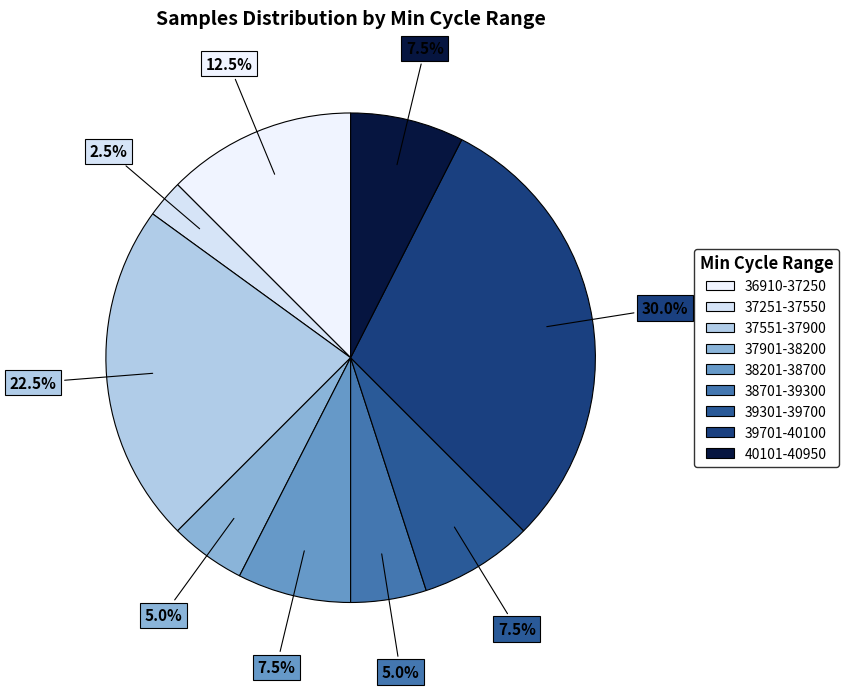

How many segments does this pie chart have?

9